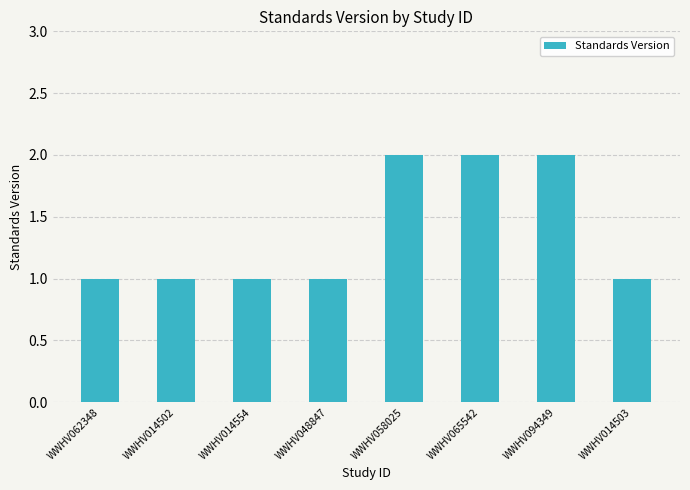

The value at WWHV014554 is 1. True or false?

True